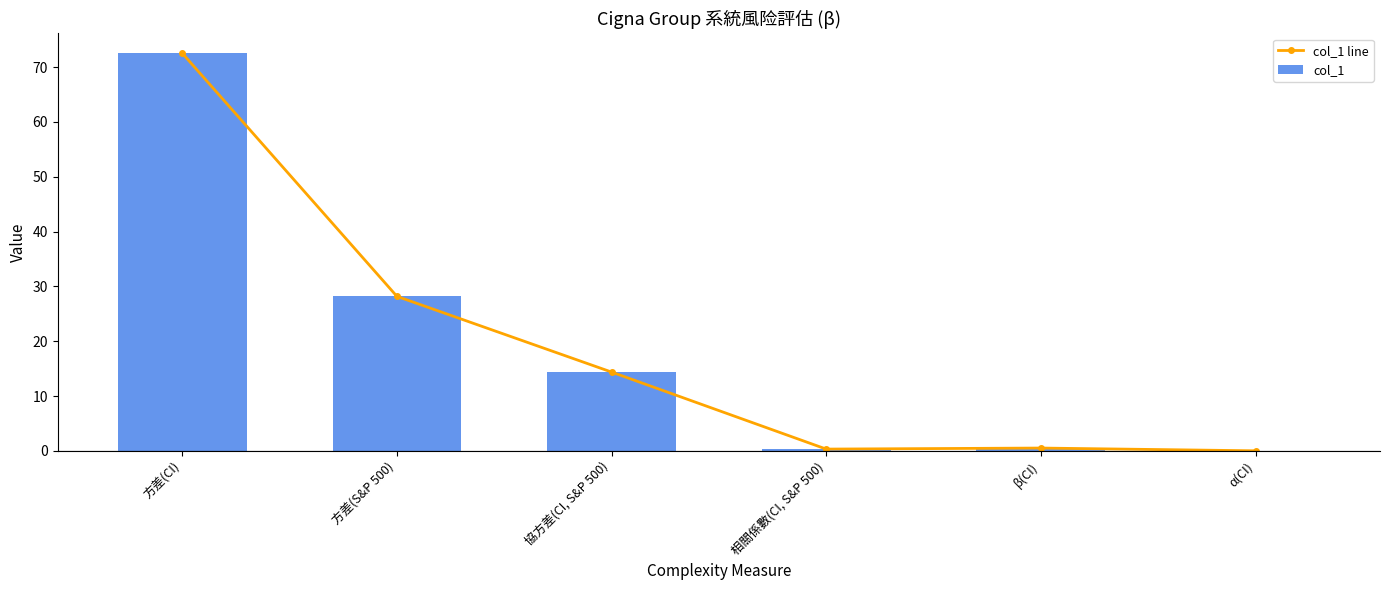

Is it true that col_1 equals 0.9 at β(CI)?

False